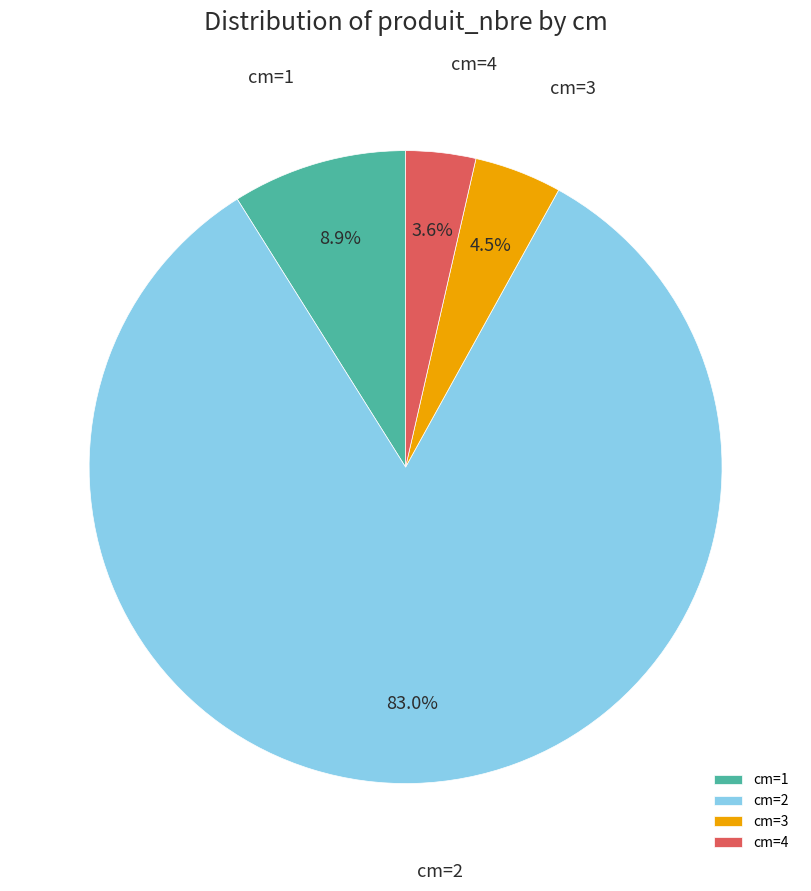

To the nearest percent, what is the difference between the largest and smallest slice percentages?

79%